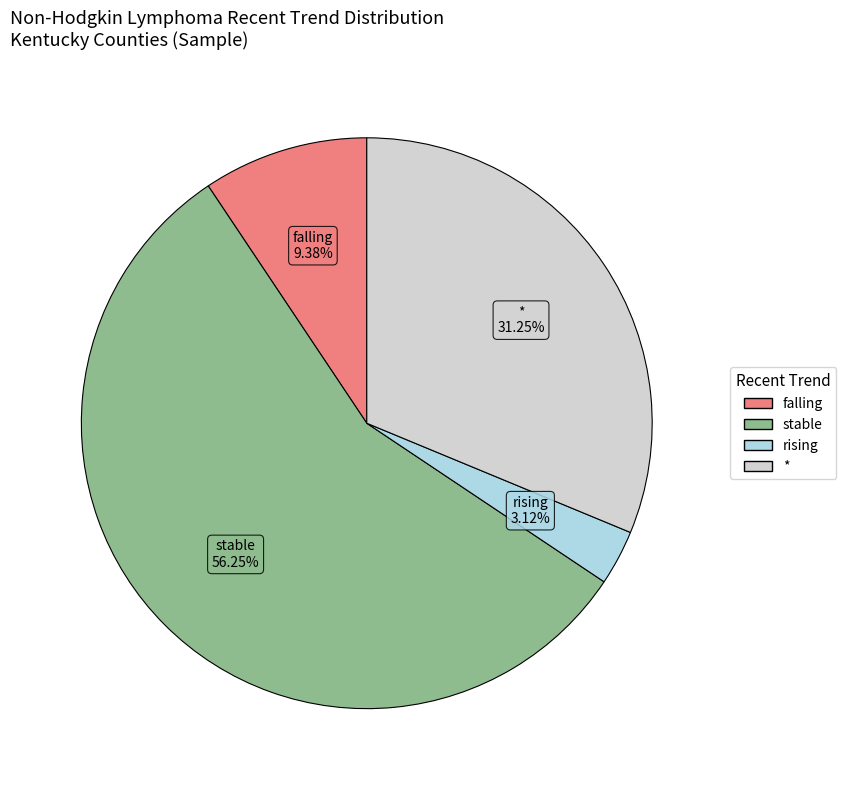

What is the ratio of the value at * to the value at falling?

3.3